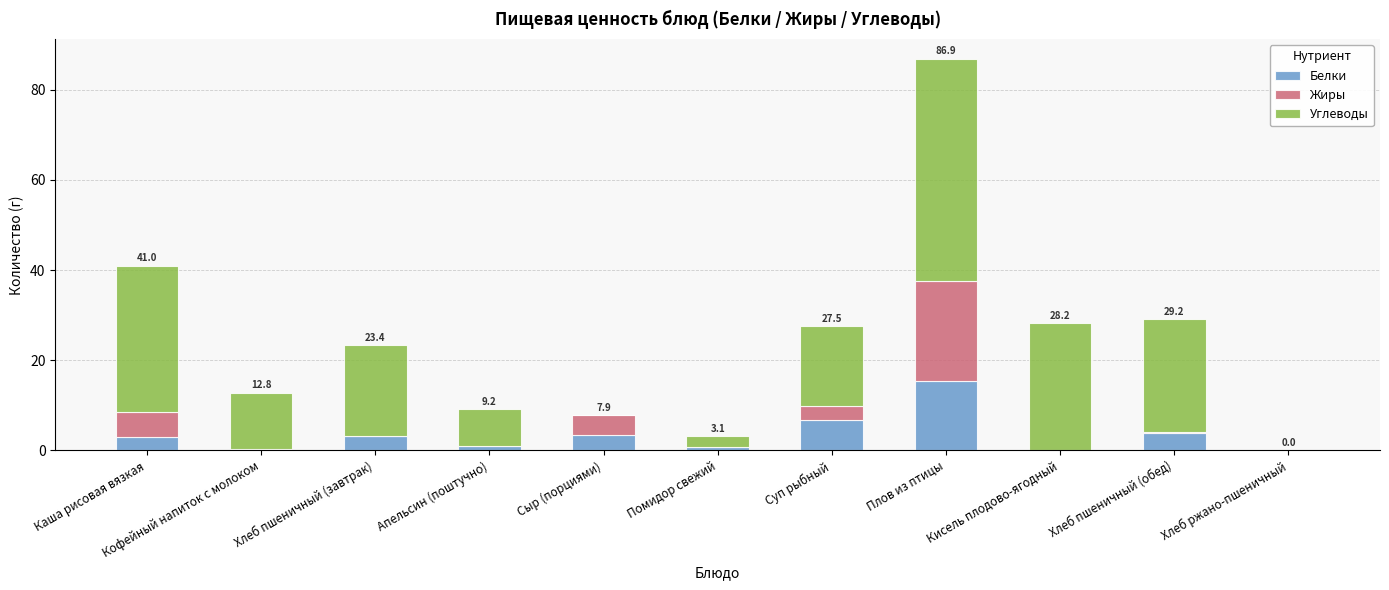

What is the maximum value for Белки?

15.5